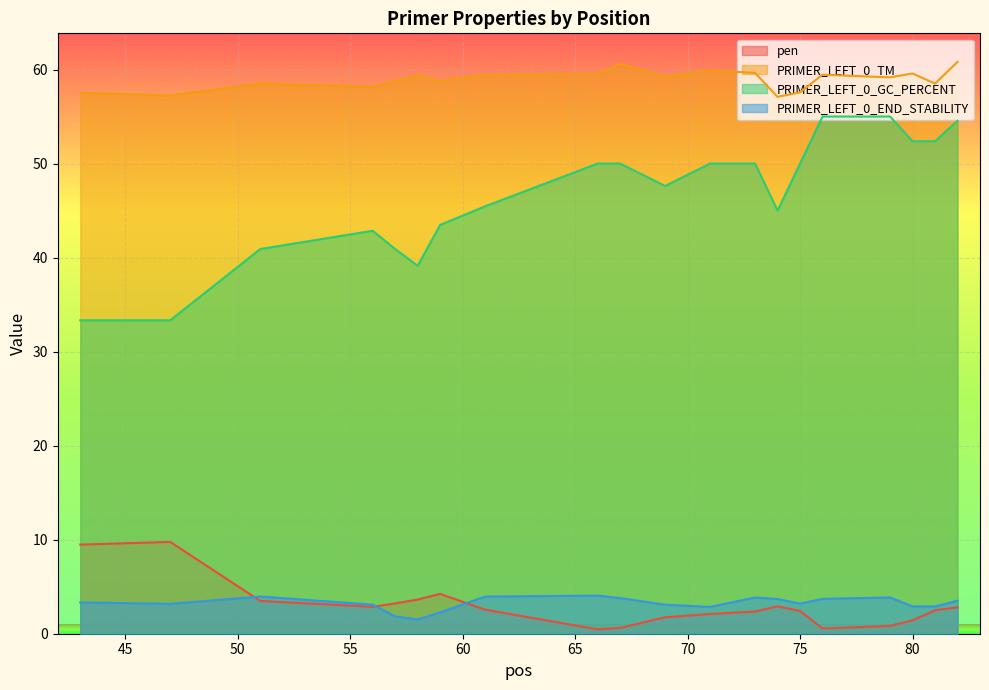

Where is PRIMER_LEFT_0_END_STABILITY nearest to the value 2?

57